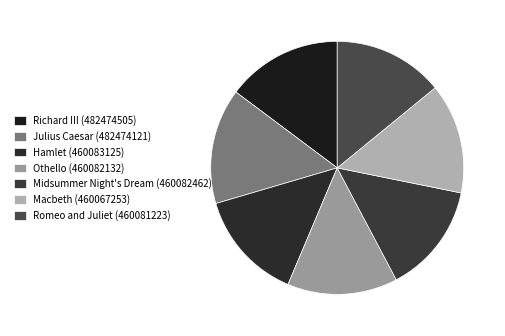

Is the sum of Othello and Julius Caesar greater than half?

No